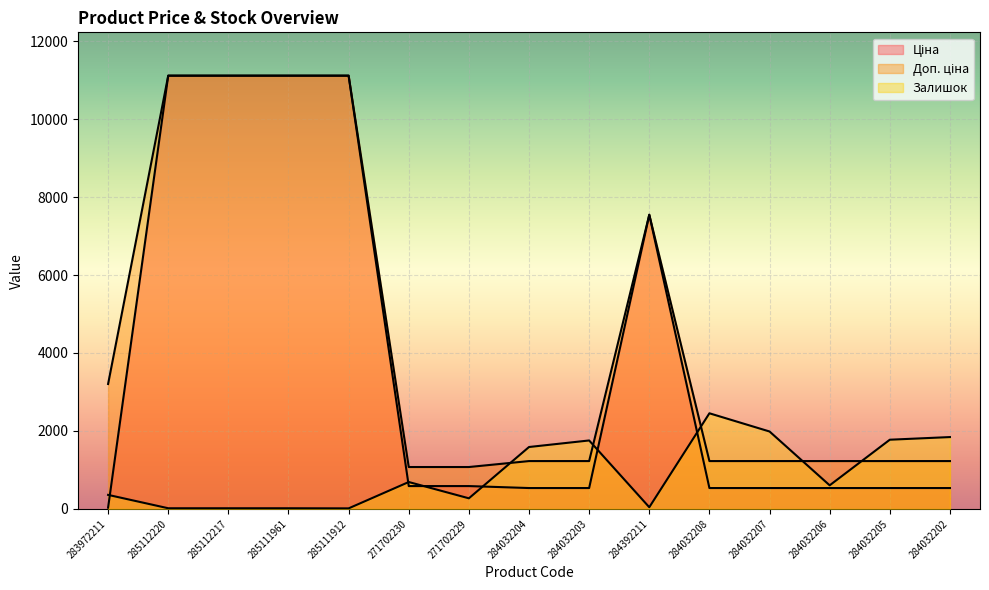

True or false: Доп. ціна and Ціна intersect in this chart.

False